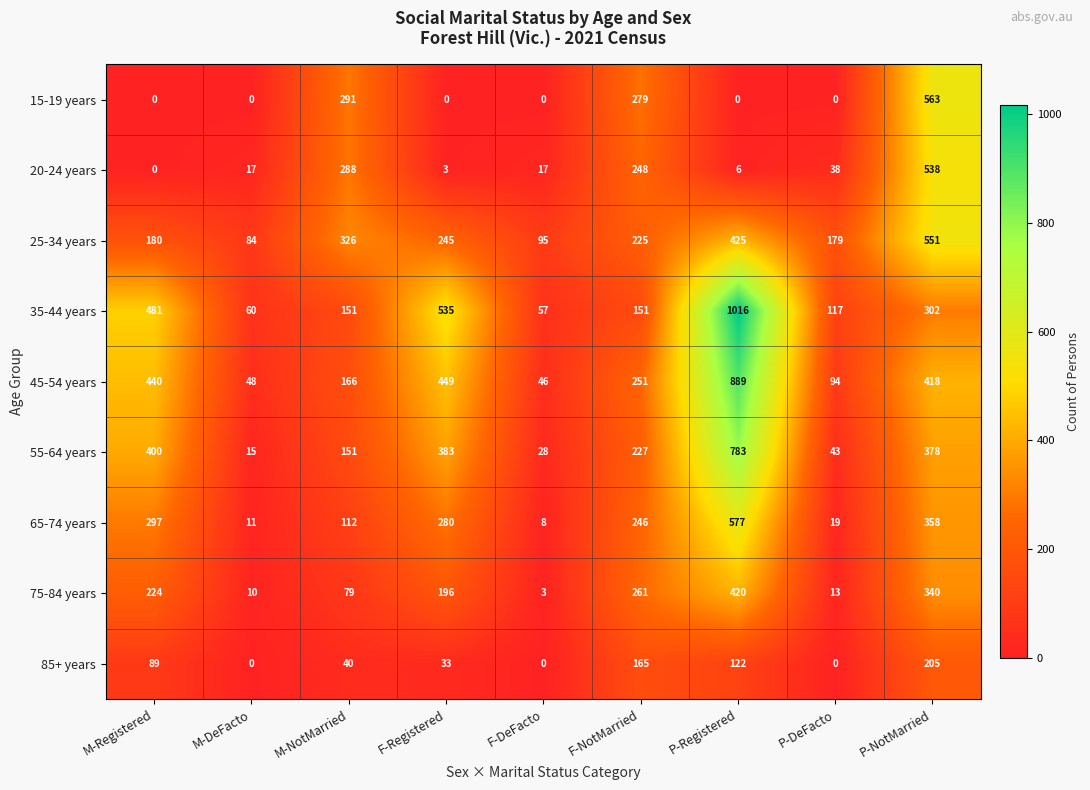

How many data points does each series have?

9